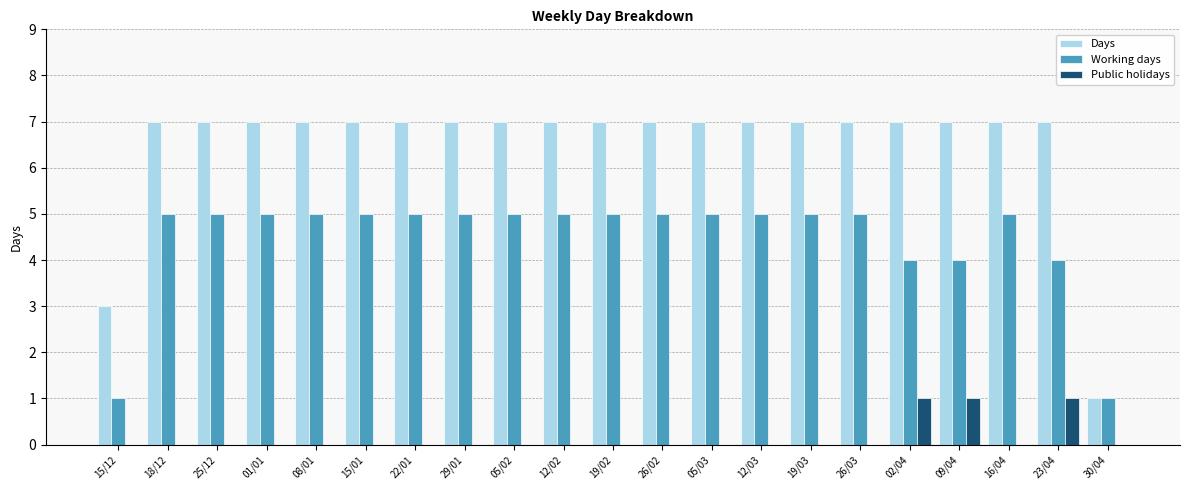

Reading left to right, transcribe all the data shown in this chart.

Days: 15/12=3	18/12=7	25/12=7	01/01=7	08/01=7	15/01=7	22/01=7	29/01=7	05/02=7	12/02=7	19/02=7	26/02=7	05/03=7	12/03=7	19/03=7	26/03=7	02/04=7	09/04=7	16/04=7	23/04=7	30/04=1
Working days: 15/12=1	18/12=5	25/12=5	01/01=5	08/01=5	15/01=5	22/01=5	29/01=5	05/02=5	12/02=5	19/02=5	26/02=5	05/03=5	12/03=5	19/03=5	26/03=5	02/04=4	09/04=4	16/04=5	23/04=4	30/04=1
Public holidays: 15/12=0	18/12=0	25/12=0	01/01=0	08/01=0	15/01=0	22/01=0	29/01=0	05/02=0	12/02=0	19/02=0	26/02=0	05/03=0	12/03=0	19/03=0	26/03=0	02/04=1	09/04=1	16/04=0	23/04=1	30/04=0